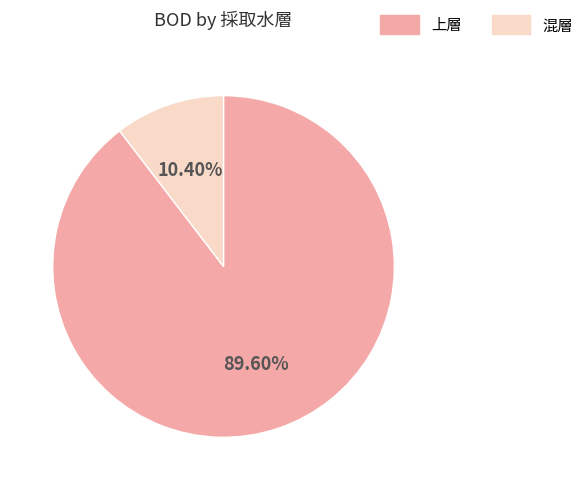

Which slice represents more than half of the pie?

上層